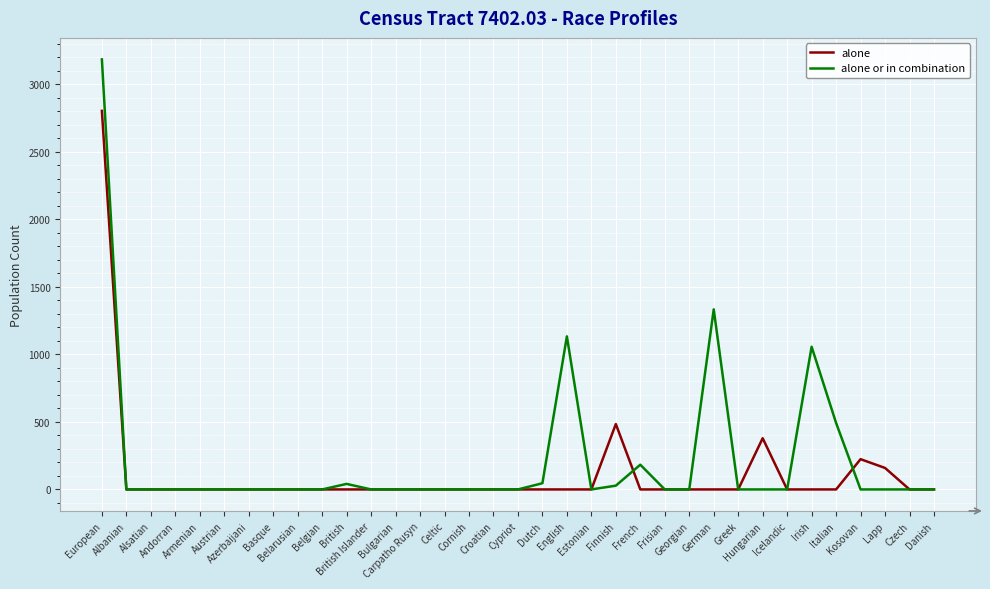

At which category does the chart reach its peak across all series?

European